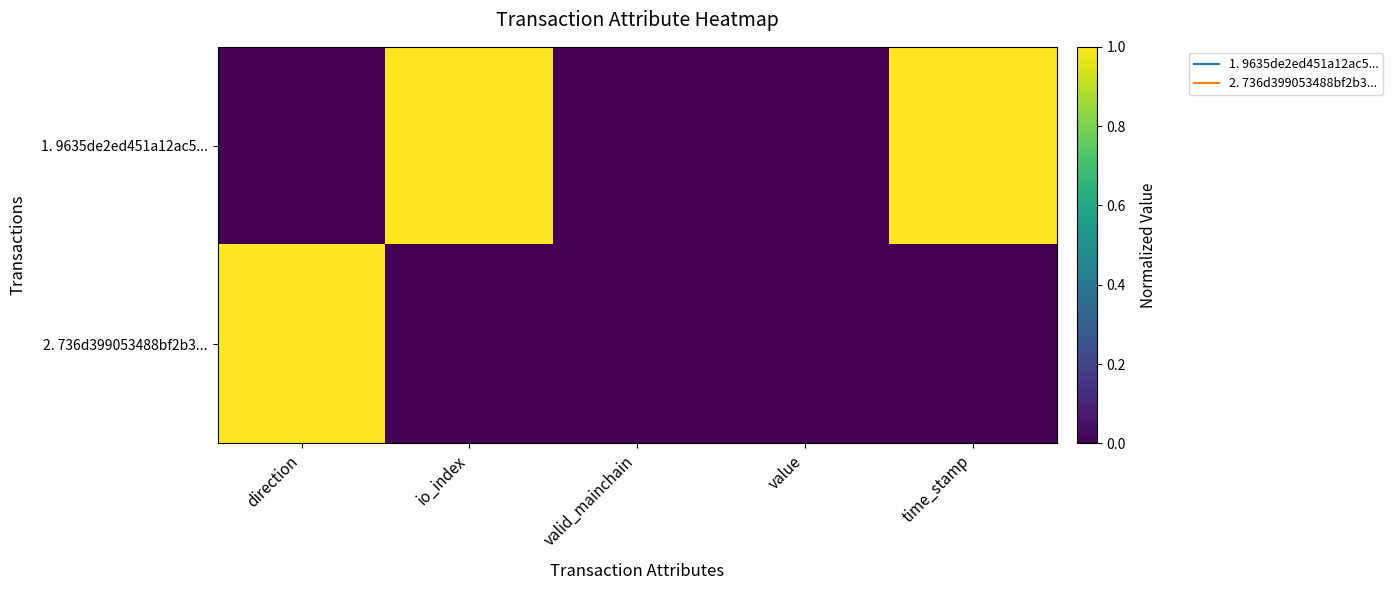

Which series has the largest total across all categories?

1. 9635de2ed451a12ac5...